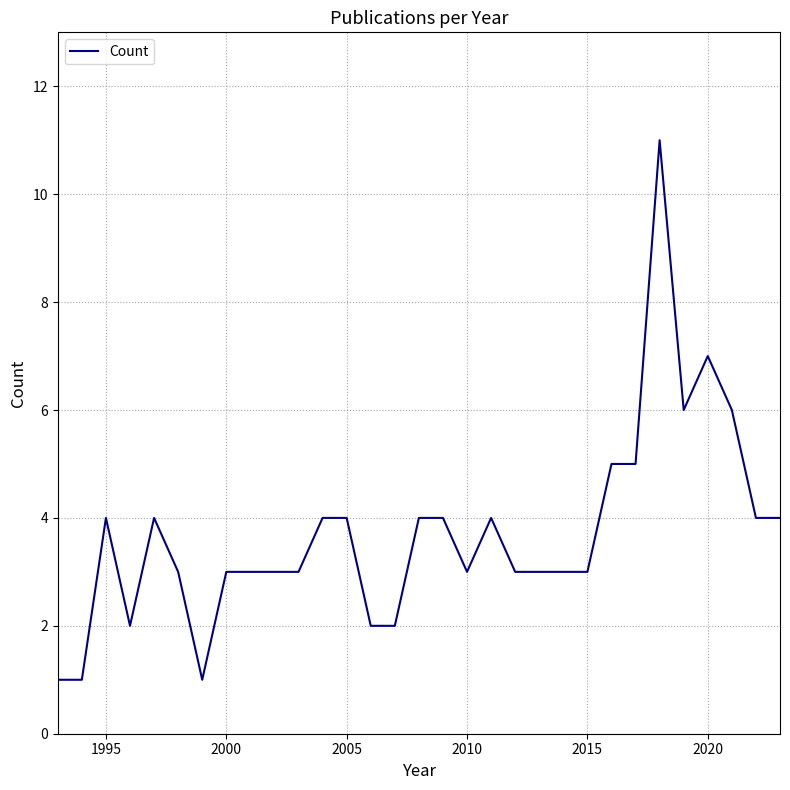

Reading left to right, list all the values displayed in this chart.

1	1	4	2	4	3	1	3	3	3	3	4	4	2	2	4	4	3	4	3	3	3	3	5	5	11	6	7	6	4	4